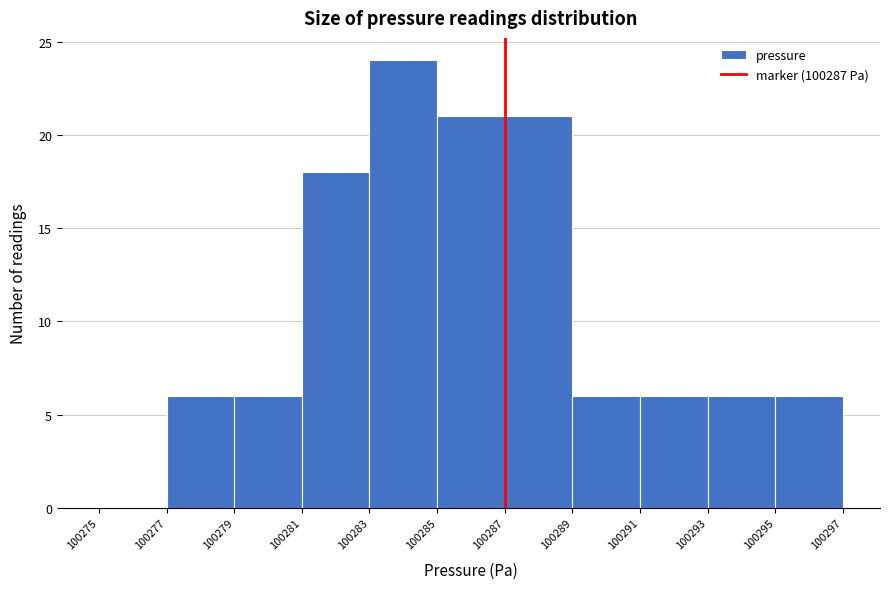

Which range on the x-axis has the tallest bar?

100283 to 100285